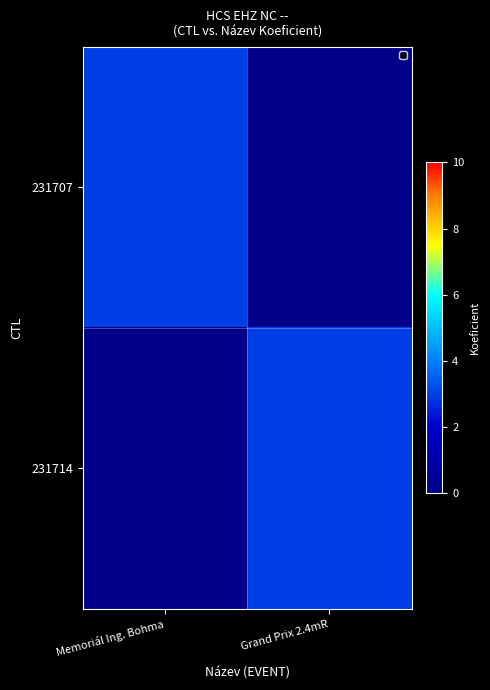

At how many categories does at least one series exceed 0?

2